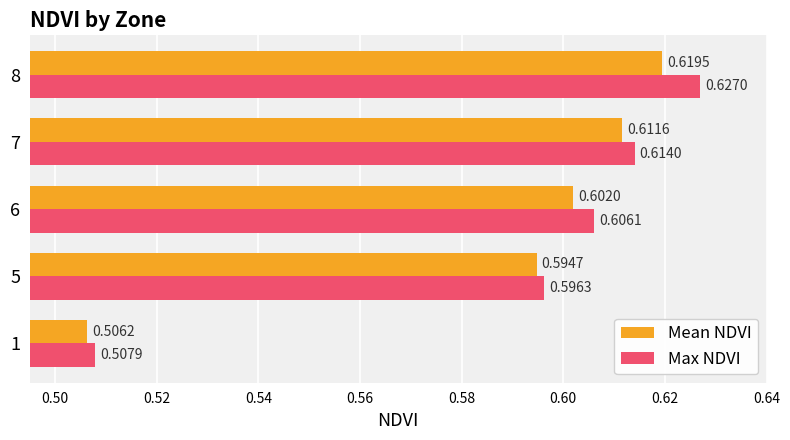

Which series changed the most between 5 and 7?

Max NDVI